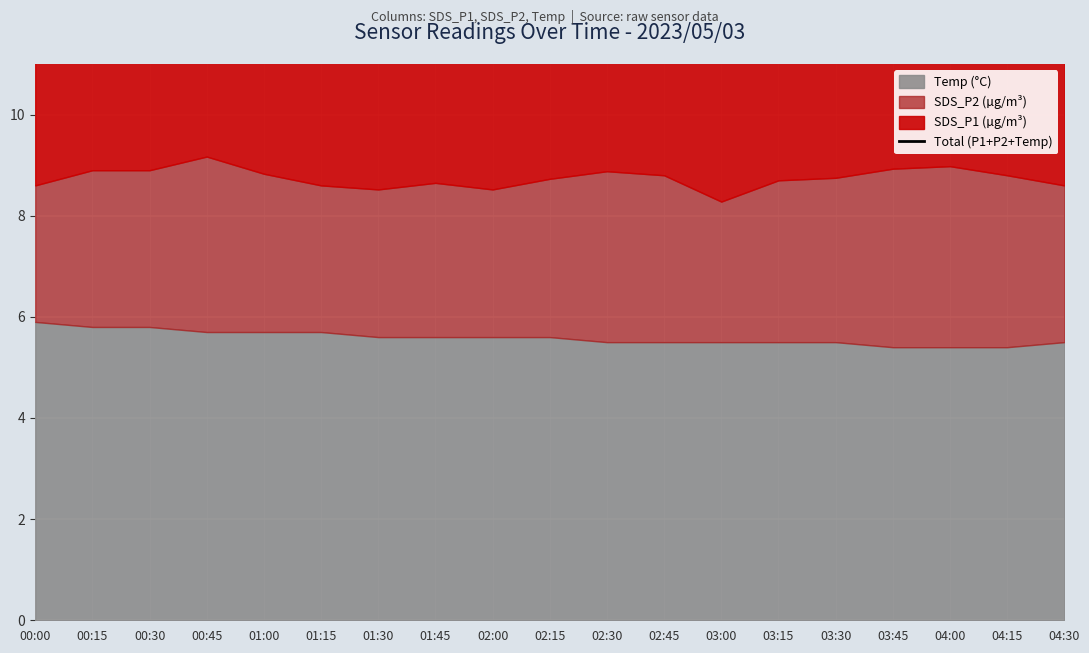

What is the label of the 11th point from the right?

02:00